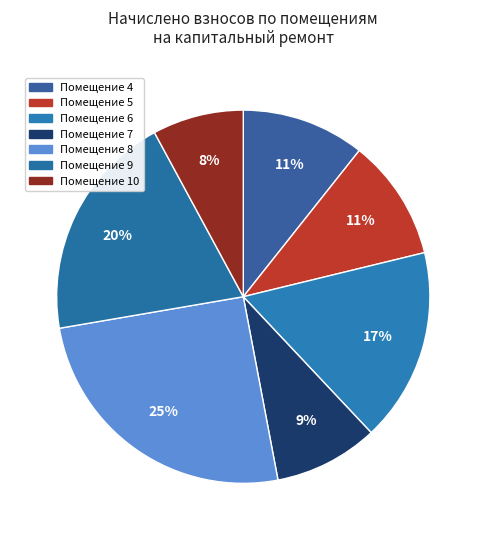

Which slice is the smallest?

8